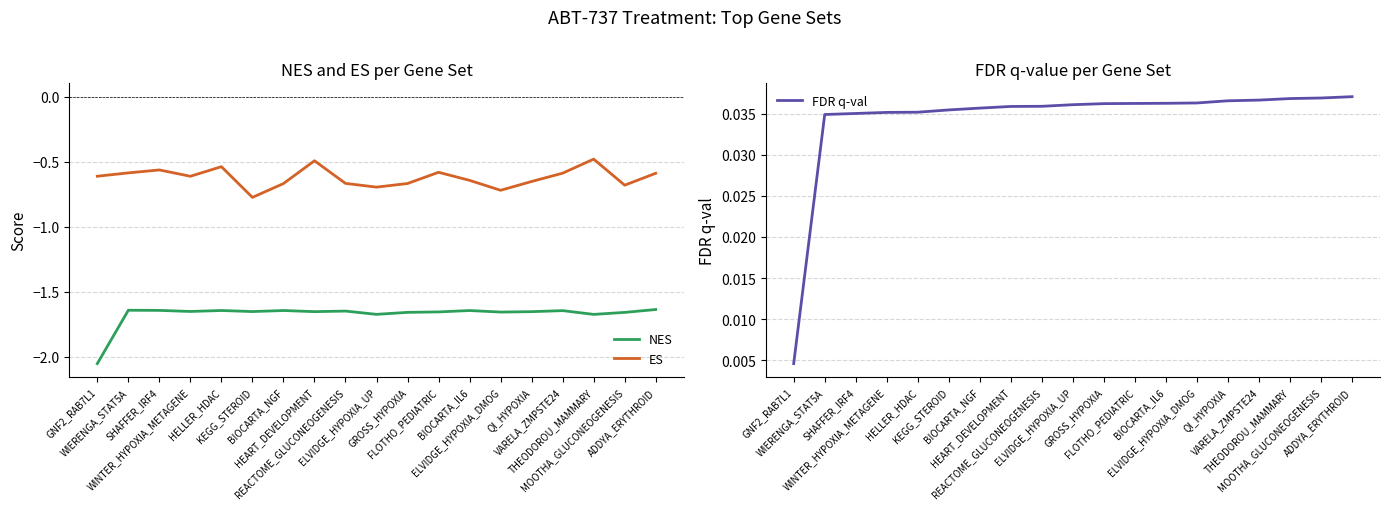

The value of NES at WIERENGA_STAT5A is -2.4. True or false?

False